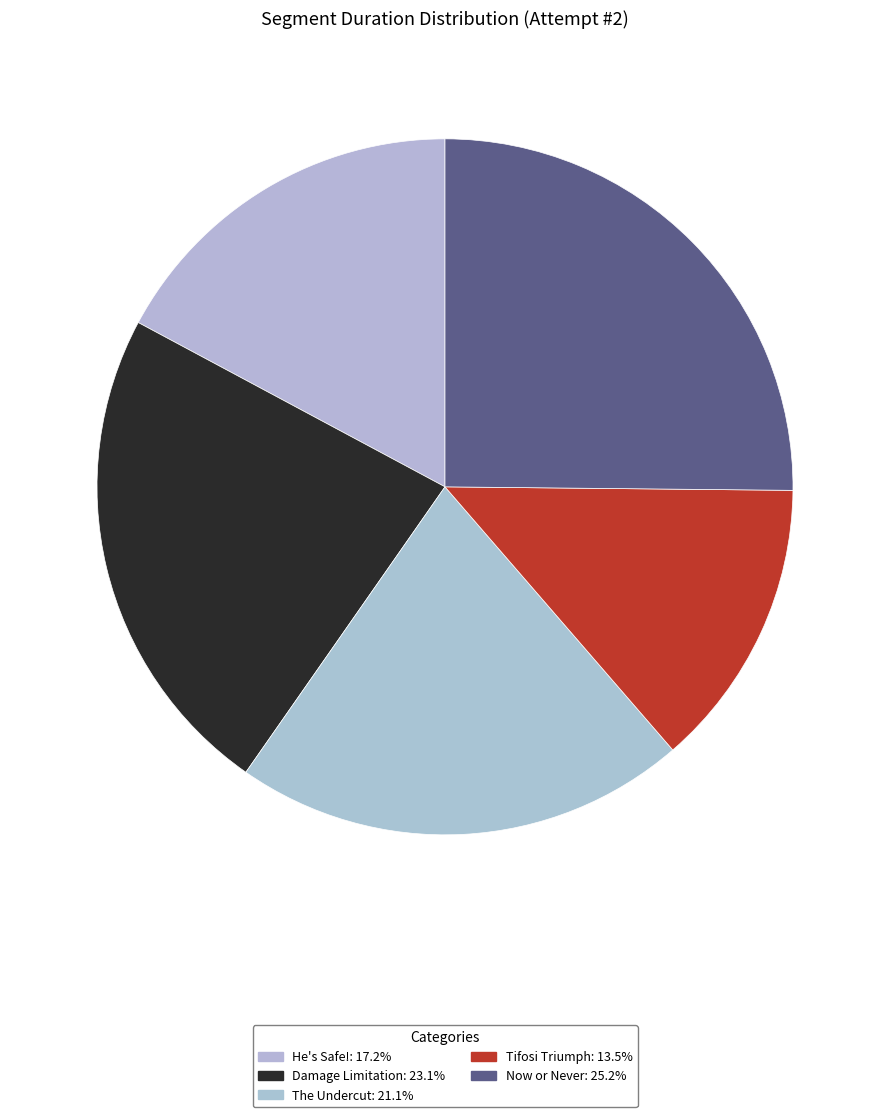

To the nearest percent, what is the combined percentage of Damage Limitation and The Undercut?

44%